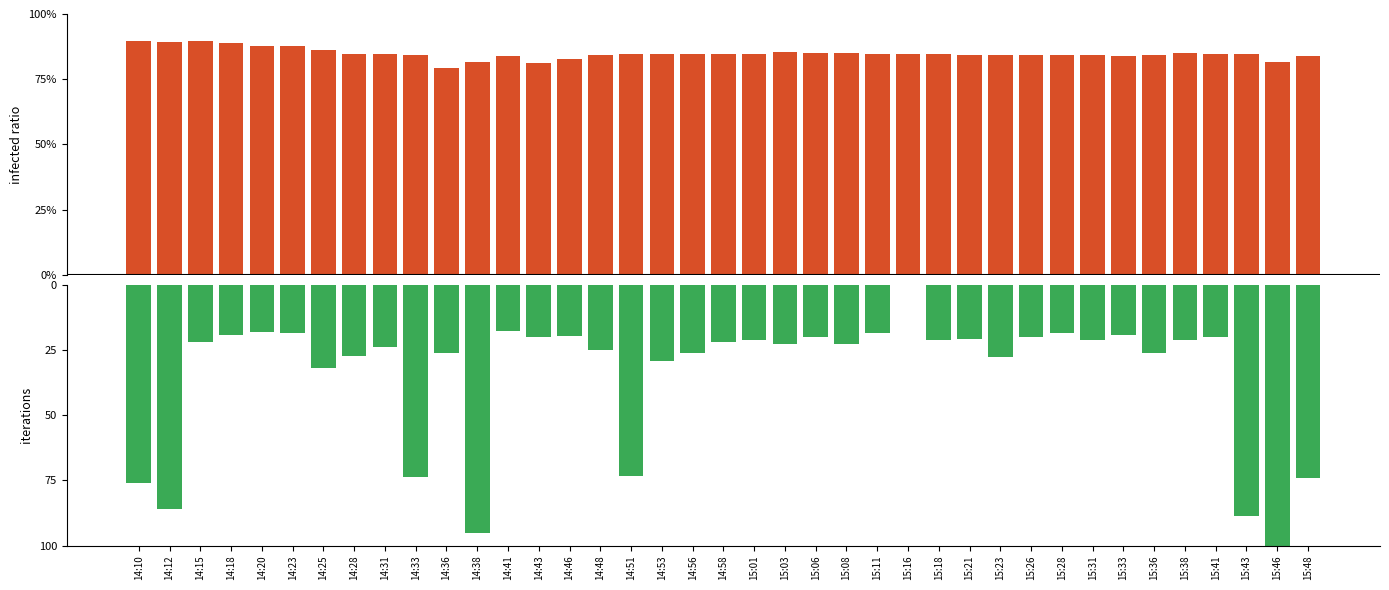

At 14:58, list the series in order from largest to smallest.

BME280_humidity, Max_cycle